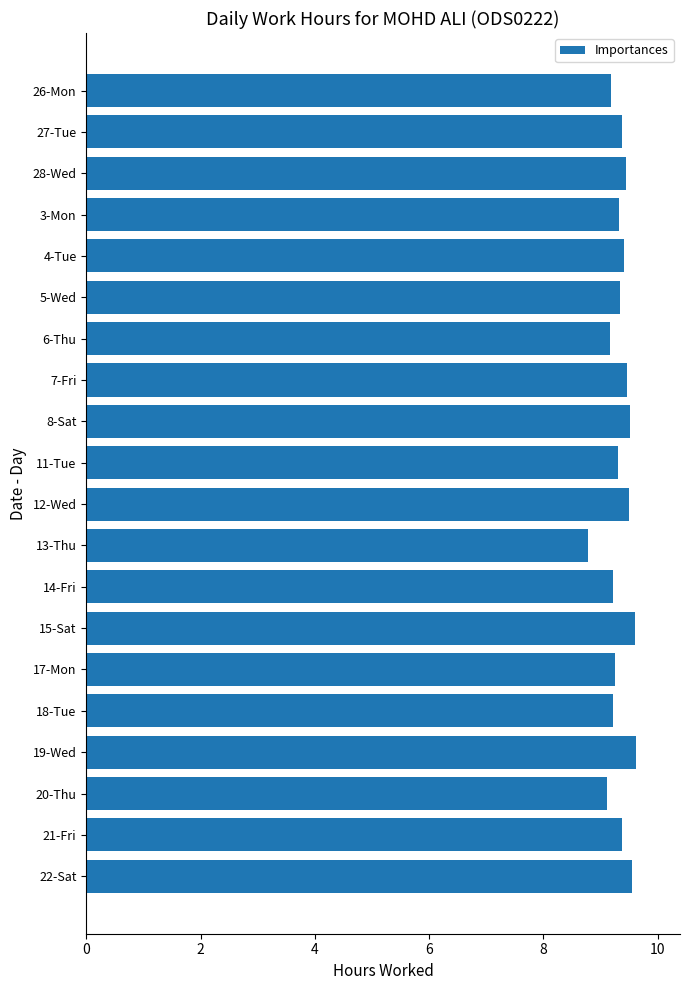

What is the greatest value displayed?

9.6